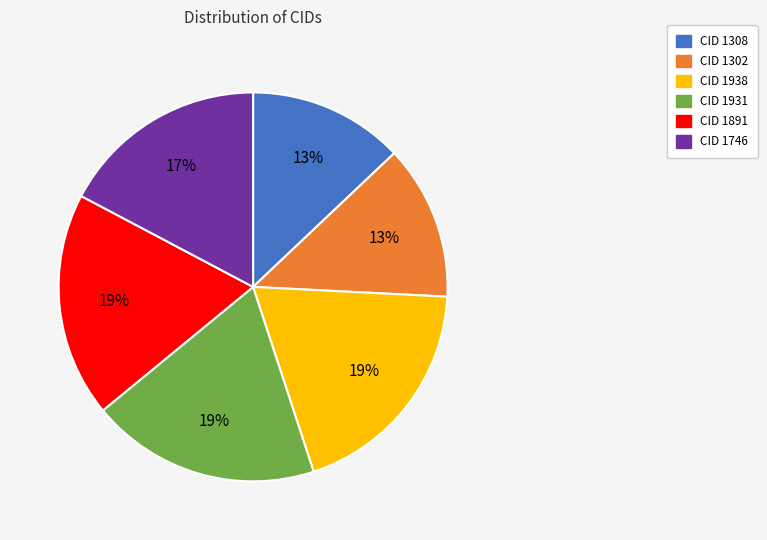

To the nearest percent, what is the difference between the largest and smallest slice percentages?

6%